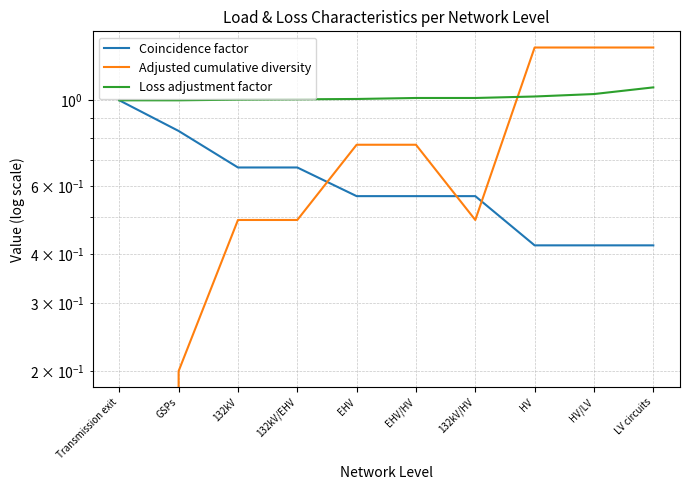

Is this an area chart (filled region under the line)?

No